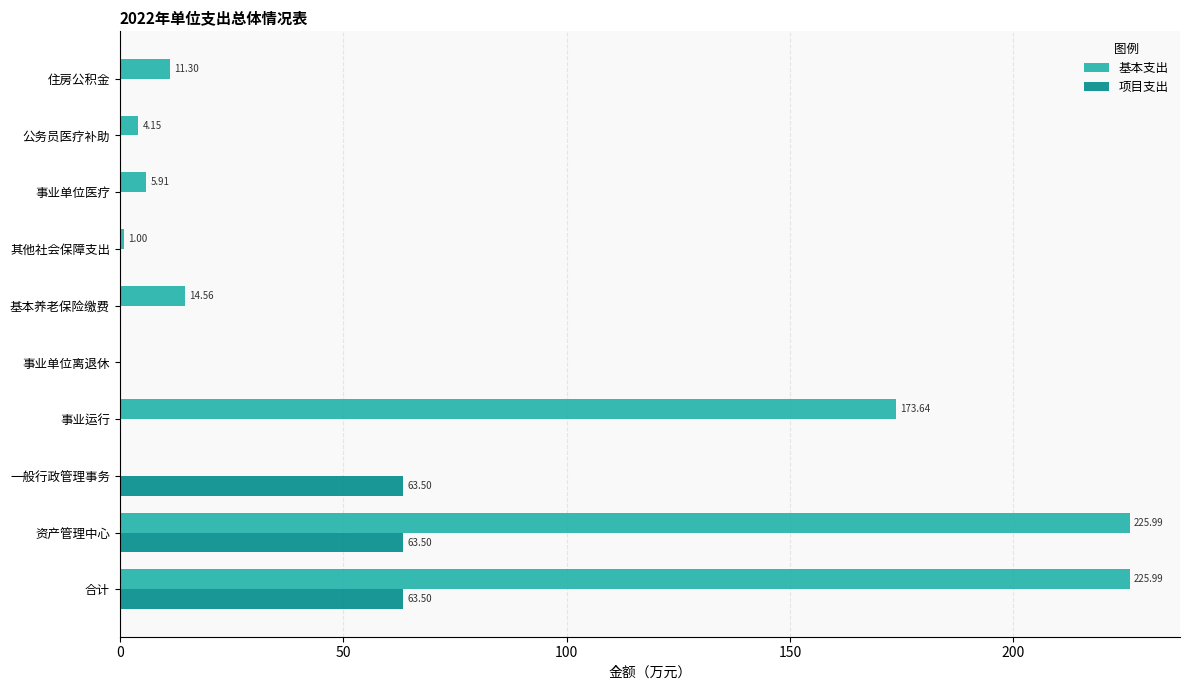

Which series changed the most between 一般行政管理事务 and 事业运行?

基本支出